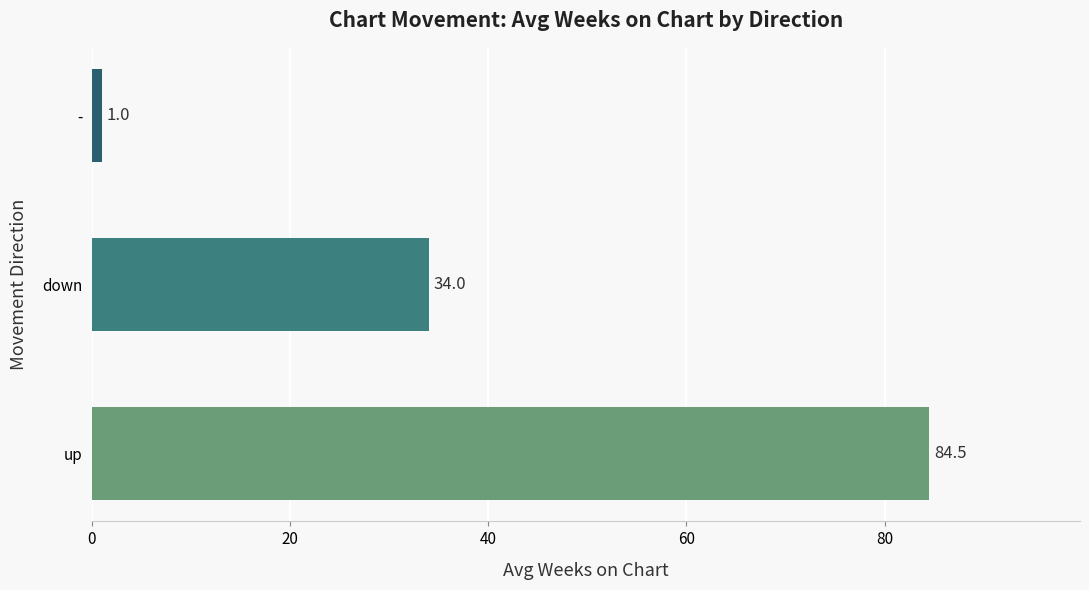

Reading top to bottom, what are all the values shown in this chart?

1.0	34.0	84.5